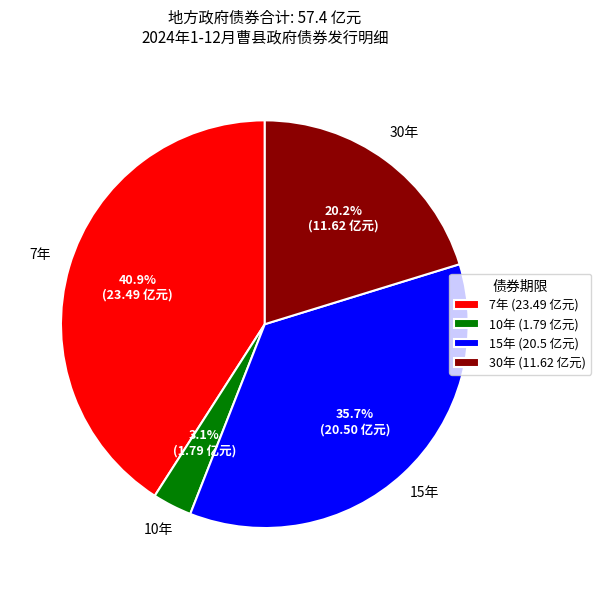

Is there any slice that represents more than half of the pie?

No